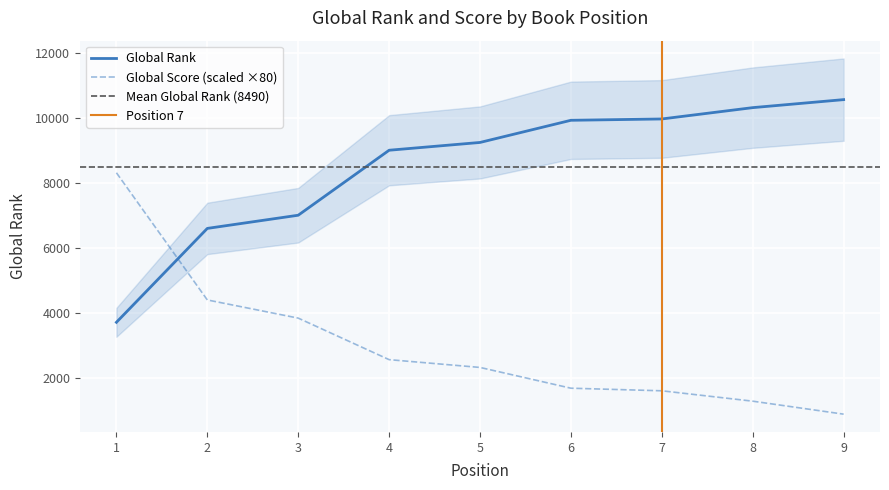

Which category has the lowest value in the Global Score series?

9